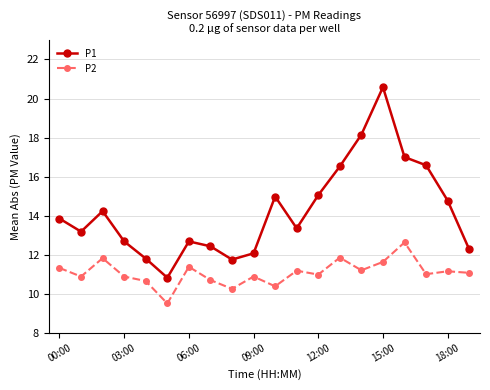

What is the value of the P2 point at the 11th from the left?

10.4